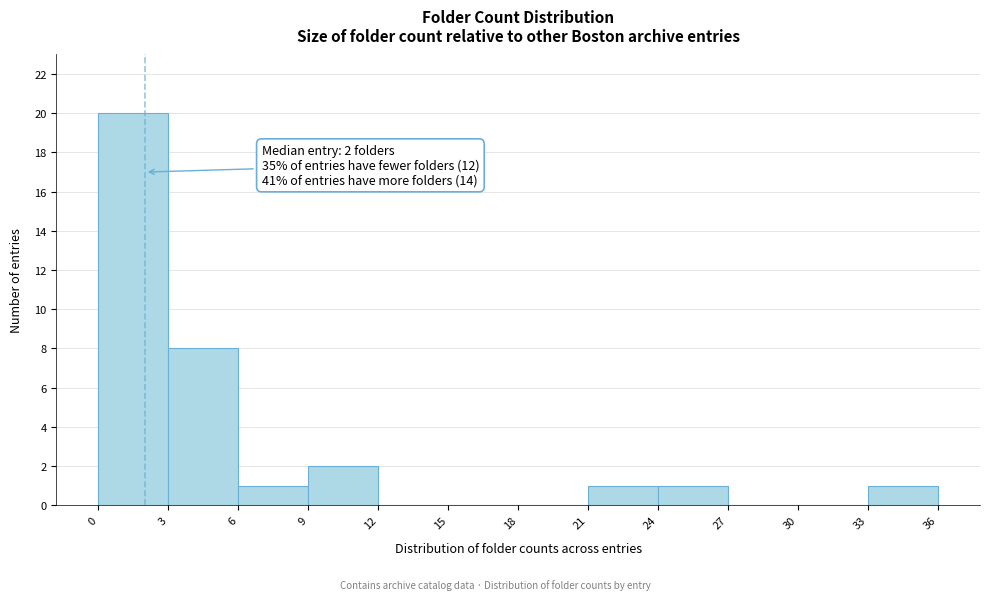

Over which range of the x-axis is the bar tallest?

0 to 3